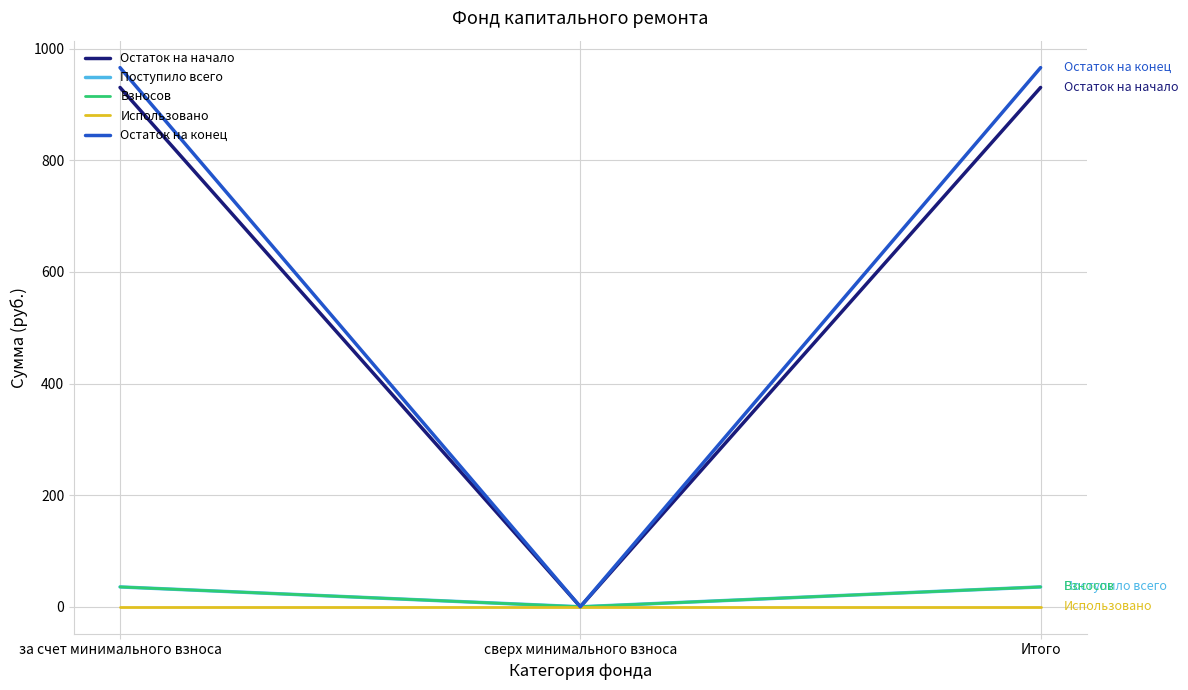

Does the chart have visible grid lines?

Yes